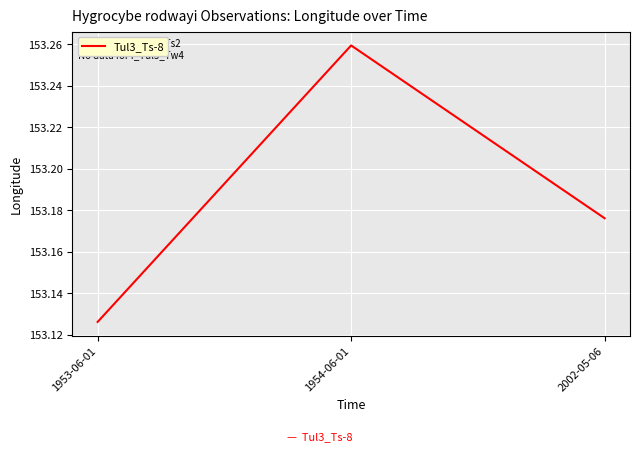

True or false: the data shows 75.1 at 1953-06-01.

False